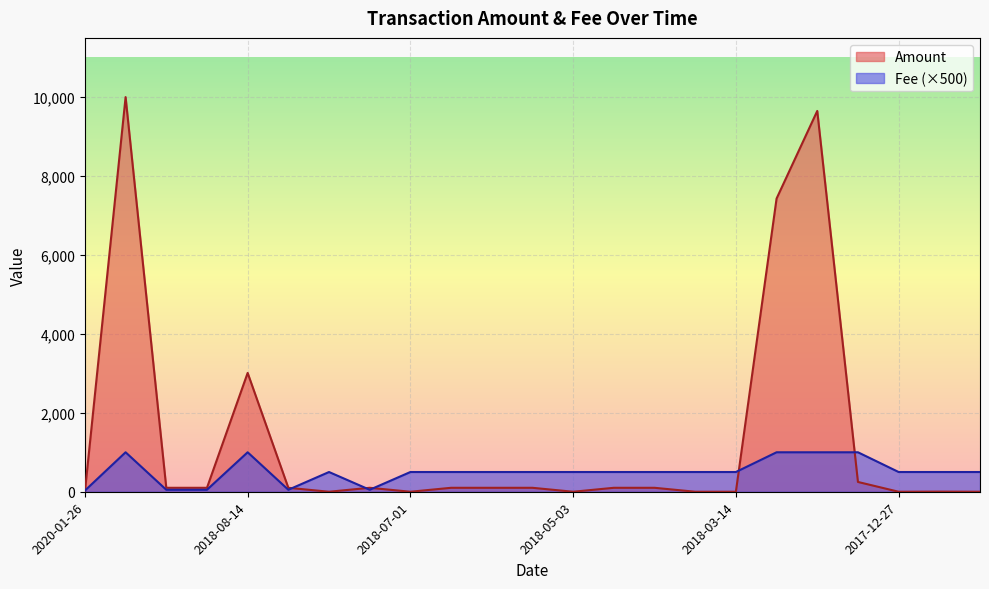

True or false: Fee and Amount intersect in this chart.

True